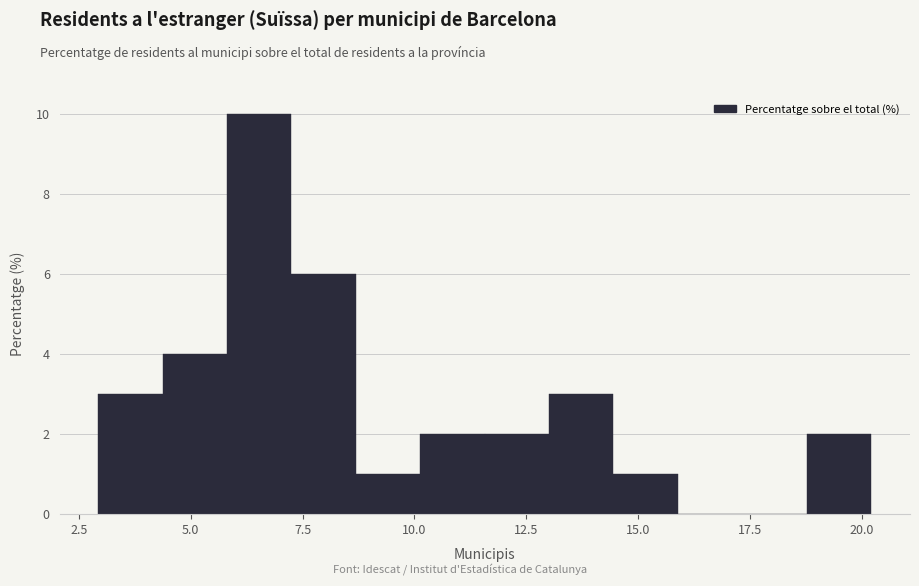

Read against the x-axis, roughly where is the centre of the tallest bar?

6.5